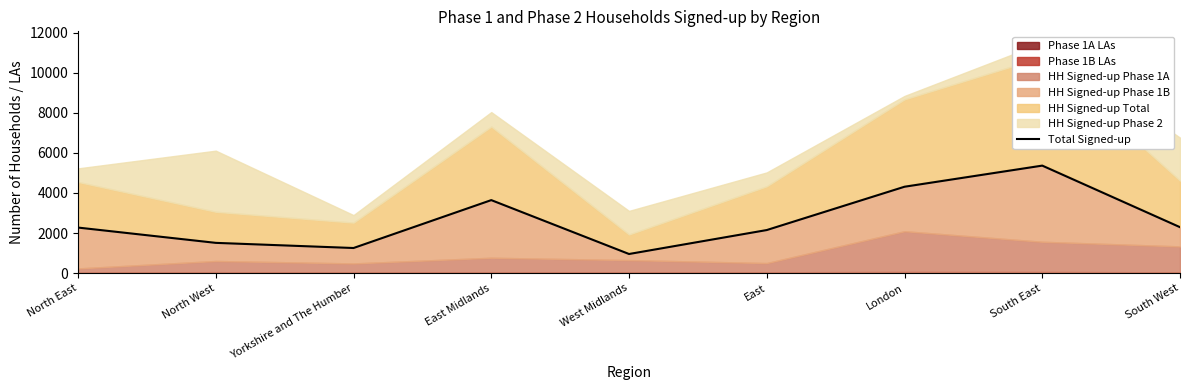

Approximately how many times larger is the value at London compared to East?

2.0